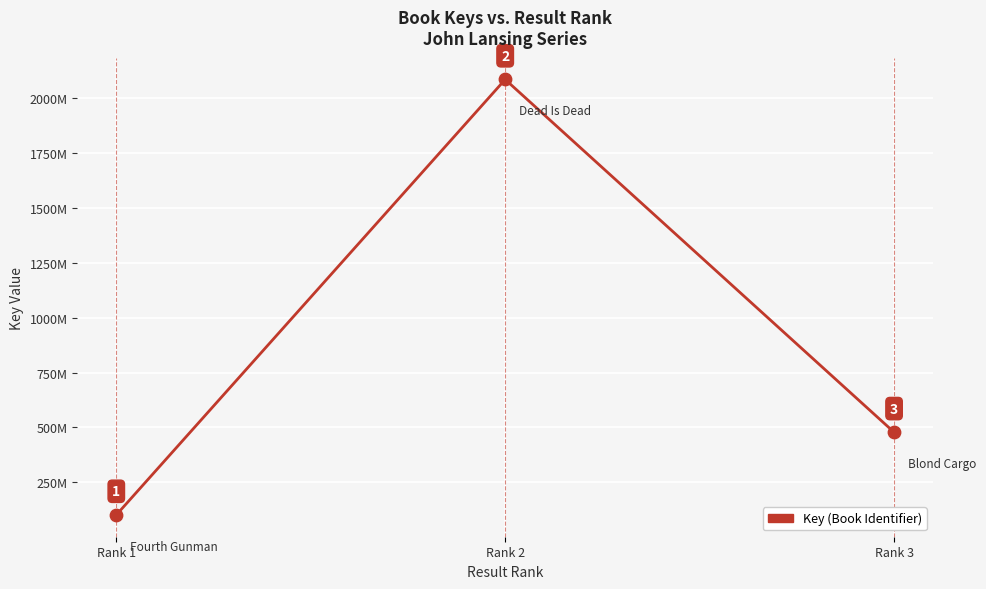

What is the ratio of the value at Rank 3 to the value at Rank 2?

0.2